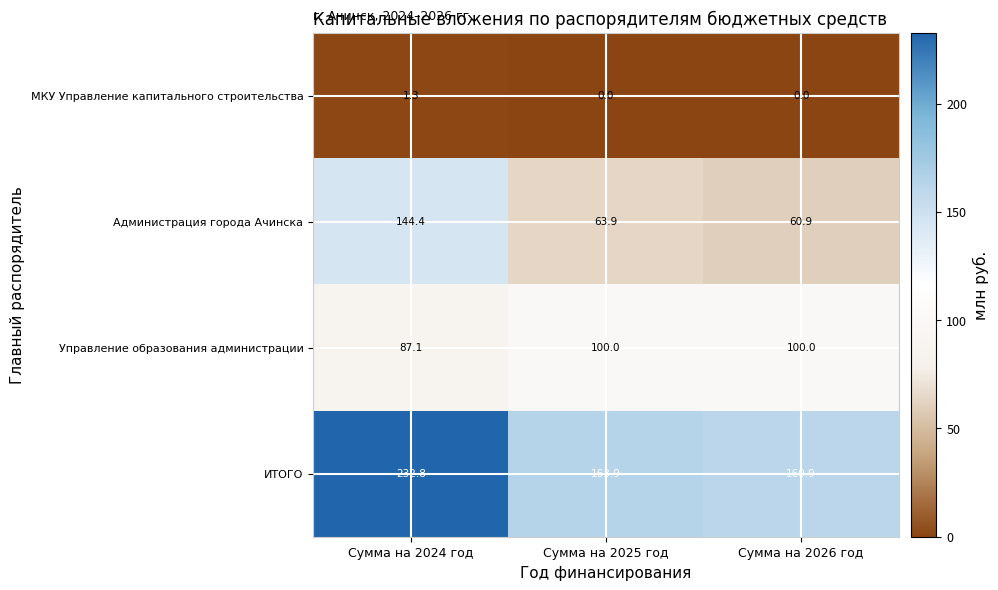

How many values in the ИТОГО series are below 163?

1